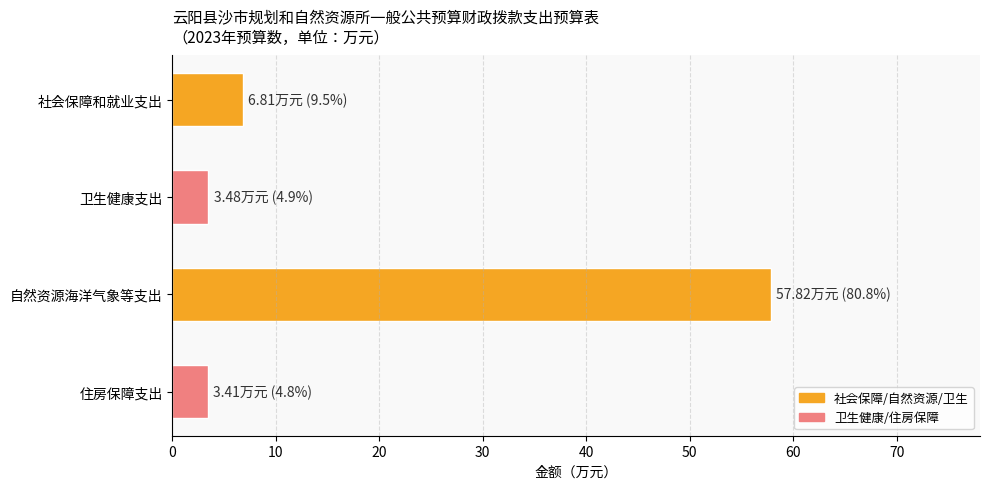

Is it true that the value at 社会保障和就业支出 is 6.8?

True